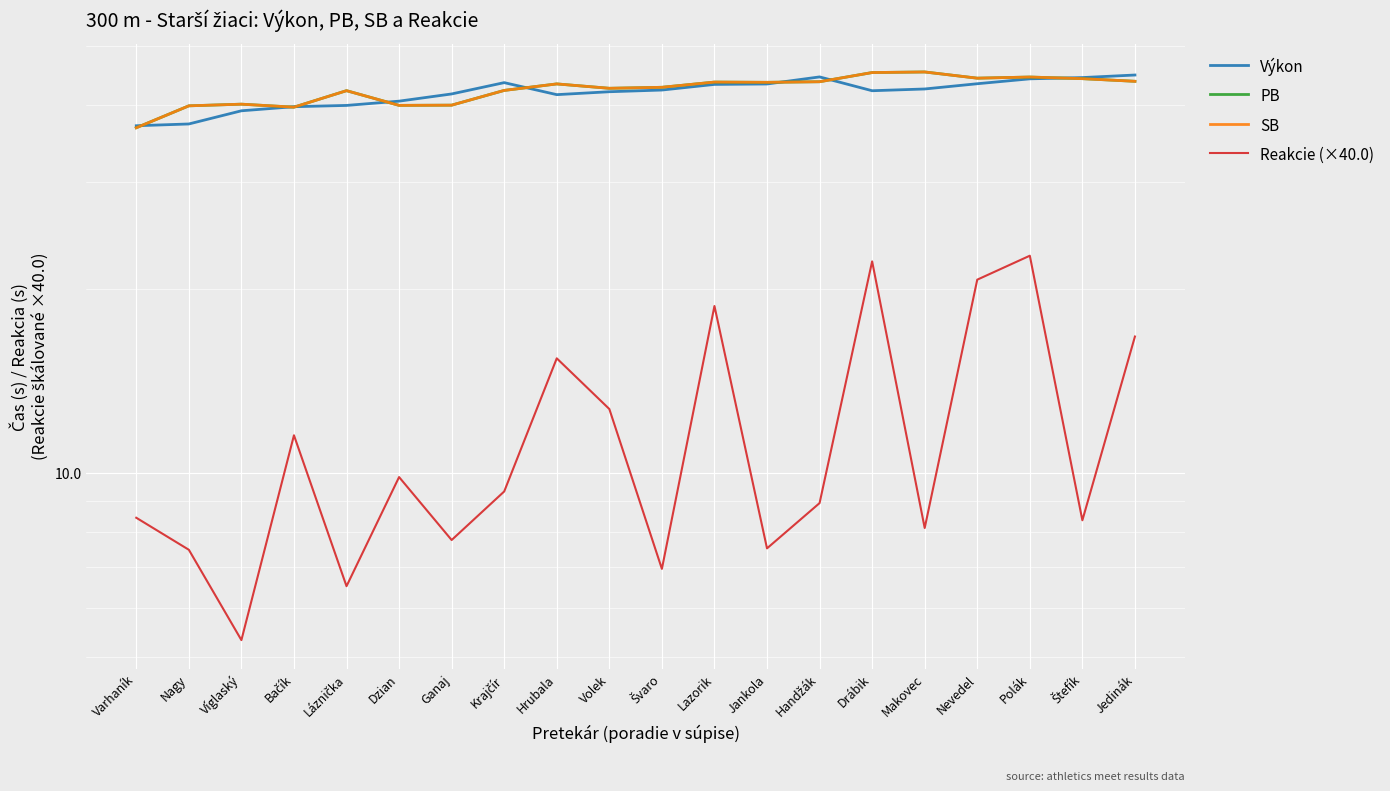

Is this an area chart (filled region under the line)?

No